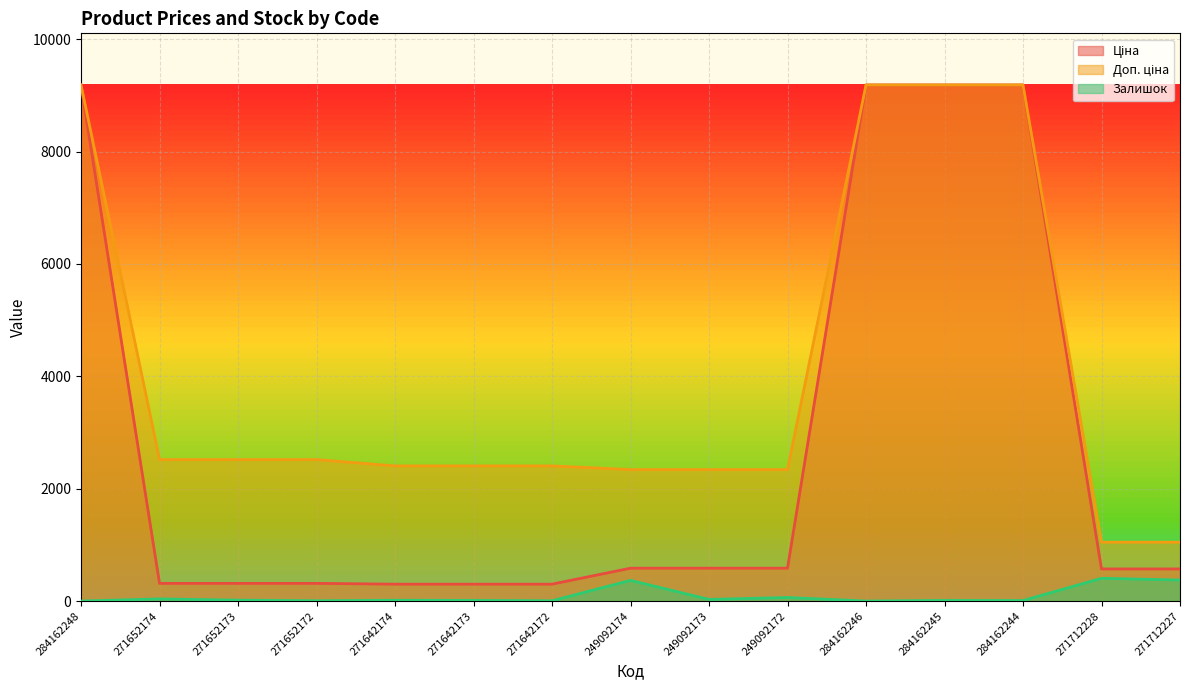

True or false: Ціна and Доп. ціна intersect in this chart.

False